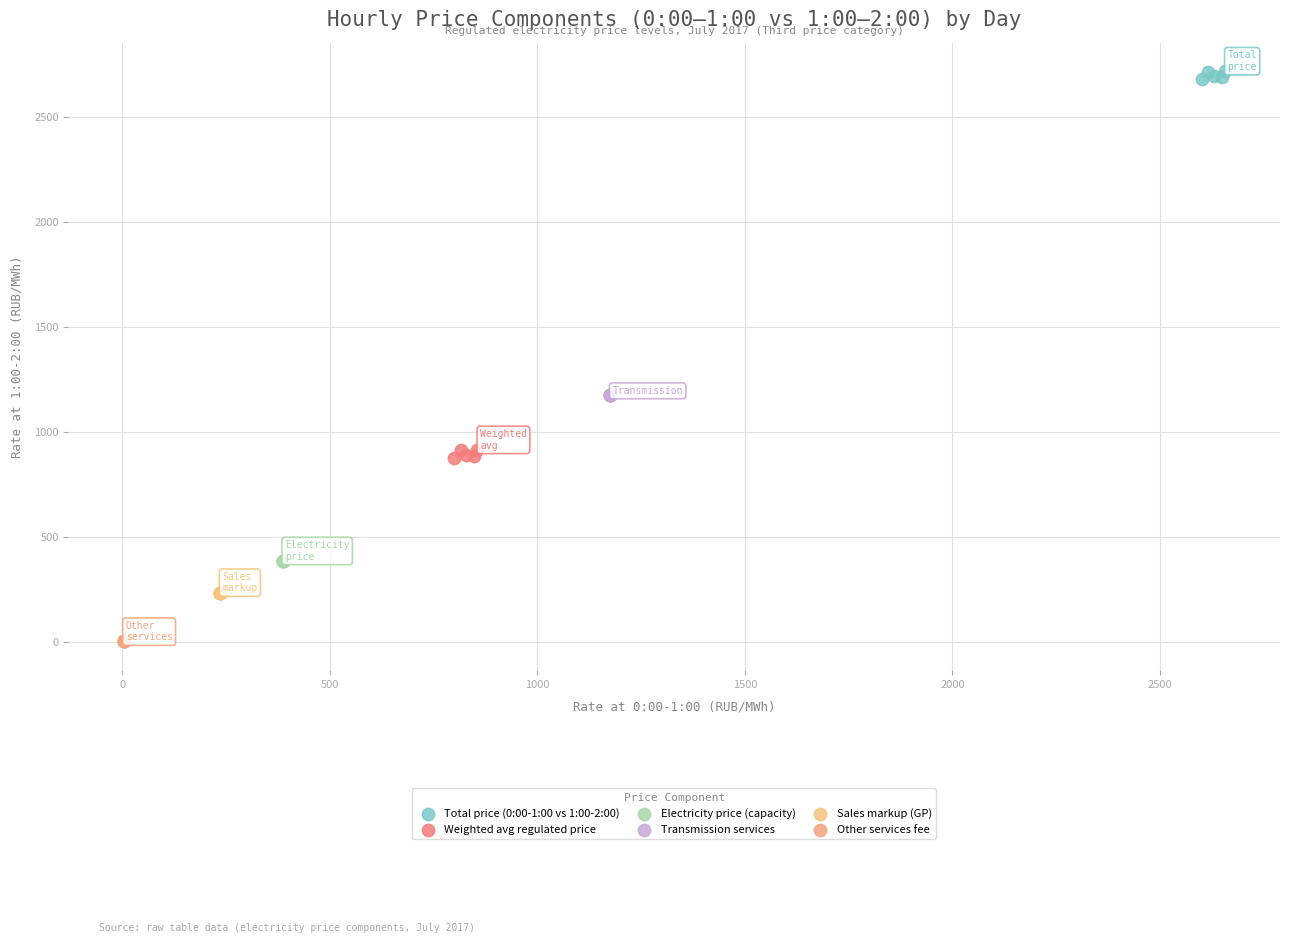

Which series reaches the minimum Y coordinate?

Other services fee